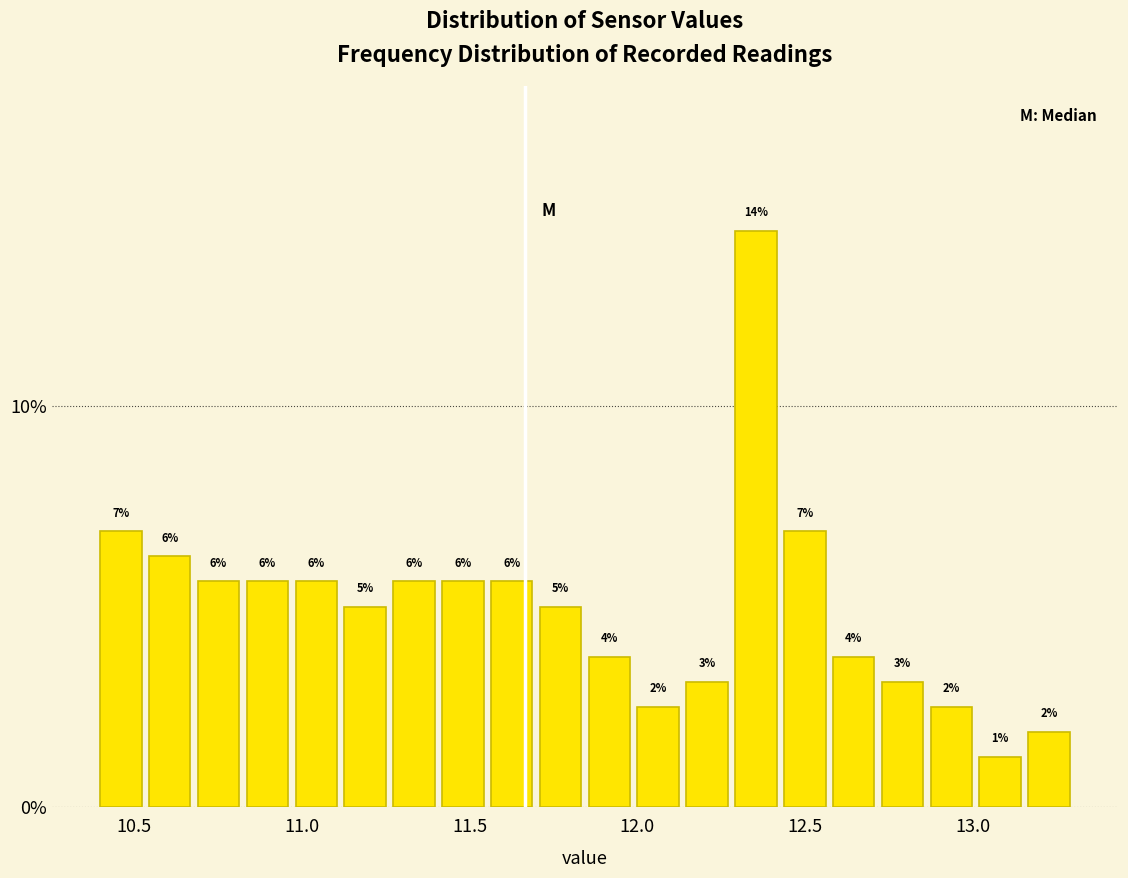

Around what value on the x-axis is the tallest bar? Give the approximate position of its centre, as read against the axis.

12.35